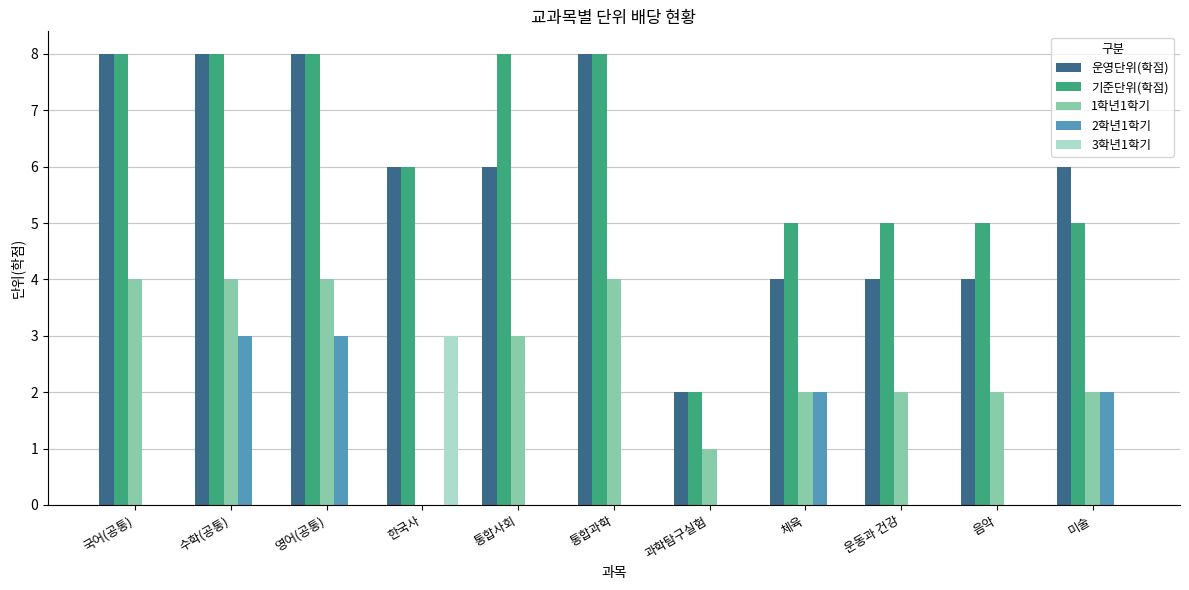

Is it true that 2학년1학기 equals 0 at 통합과학?

True